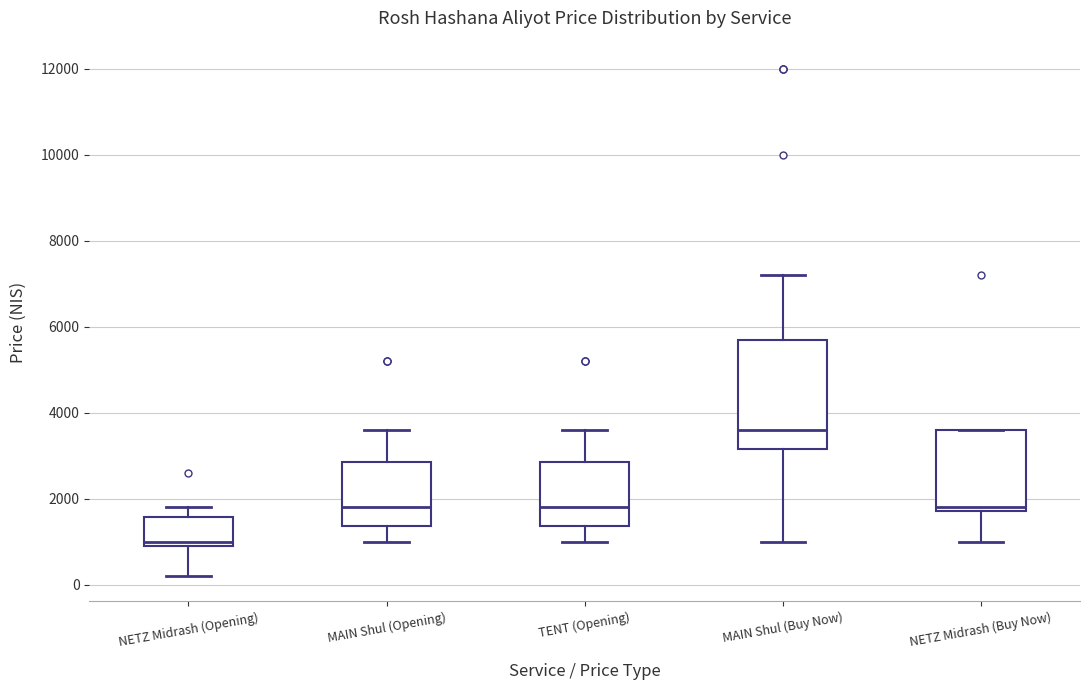

Reading left to right, read every box against the y-axis: the position of its median line, the range the box covers, and the ends of its whiskers. The values are not printed on the chart, so give them approximately, as read against the axis.

NETZ Midrash (Opening): median 1000 (just above the box's lower edge), box 1000 to 1600, whiskers 200 to 1800
MAIN Shul (Opening): median 1800, box 1400 to 2800, whiskers 1000 to 3600
TENT (Opening): median 1800, box 1400 to 2800, whiskers 1000 to 3600
MAIN Shul (Buy Now): median 3600, box 3200 to 5800, whiskers 1000 to 7200
NETZ Midrash (Buy Now): median 1800 (just above the box's lower edge), box 1800 to 3600, whiskers 1000 to 3600